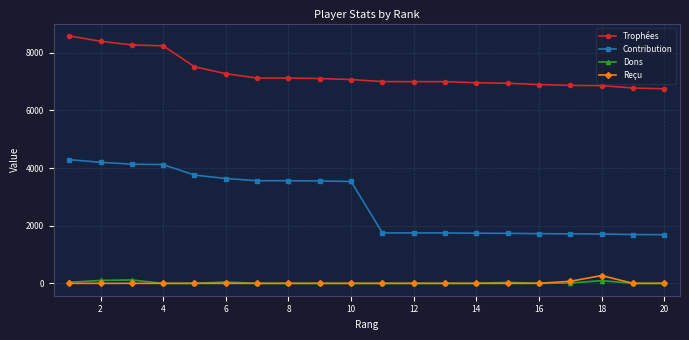

True or false: Reçu has more than 0 points higher than both neighbors.

True